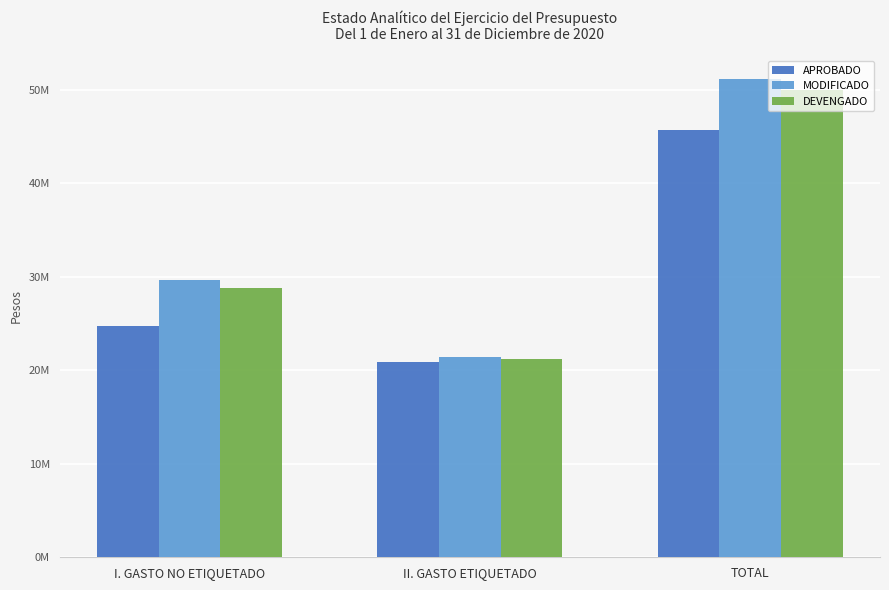

At which category is the sum across all series the highest?

TOTAL